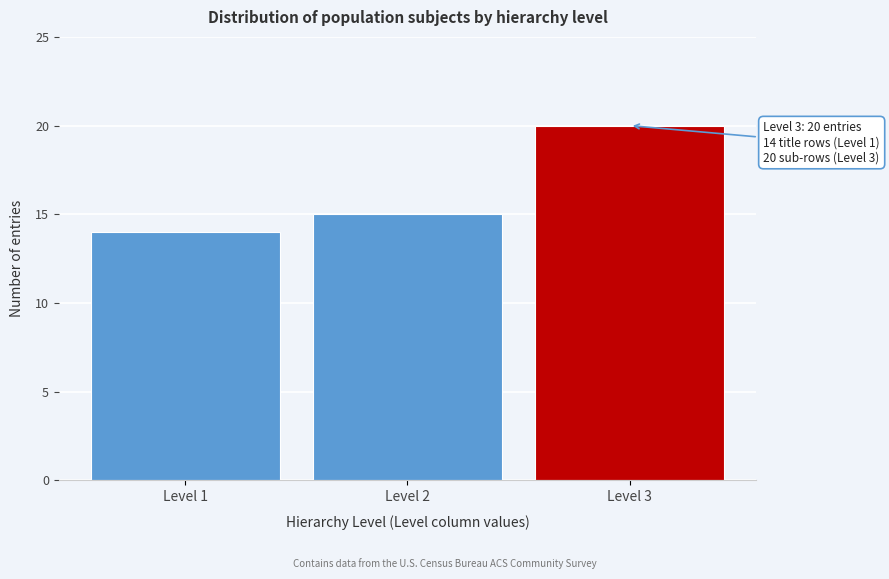

Reading left to right, what are all the values shown in this chart?

Level 1=14	Level 2=15	Level 3=20